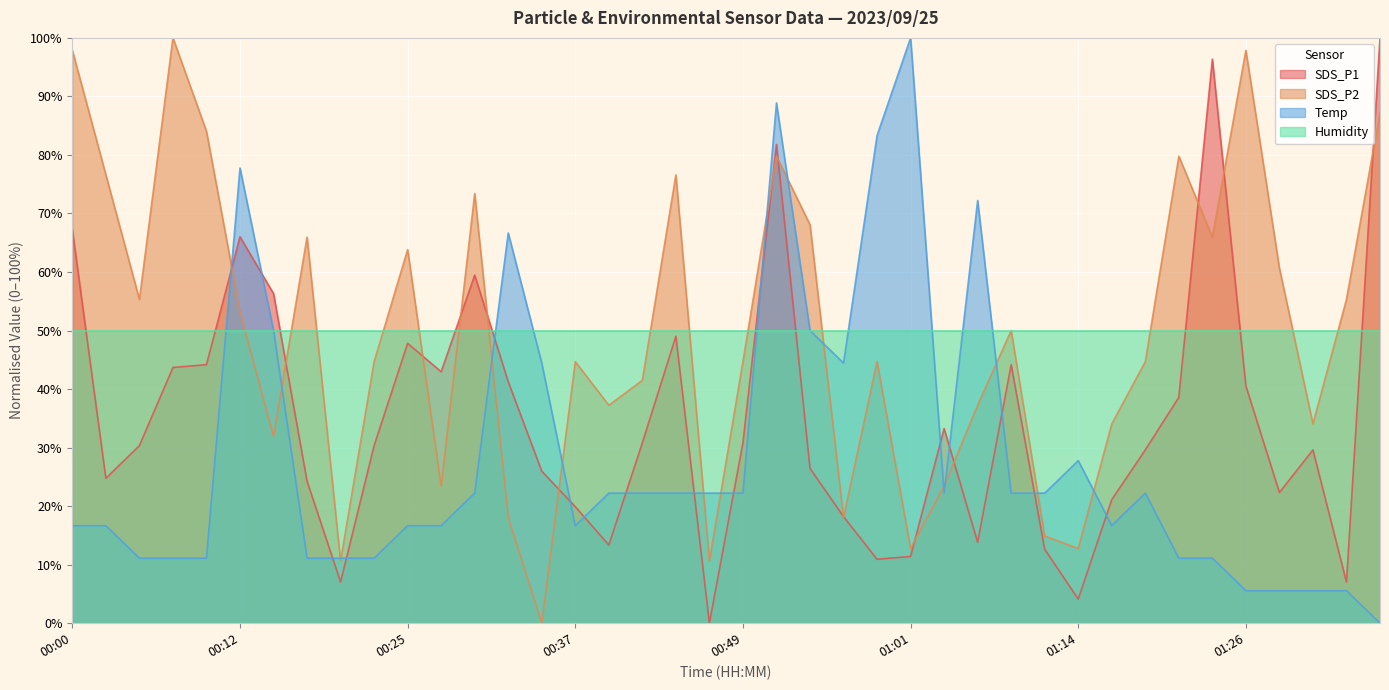

At 00:12, list the series in order from smallest to largest.

Humidity, SDS_P2, SDS_P1, Temp